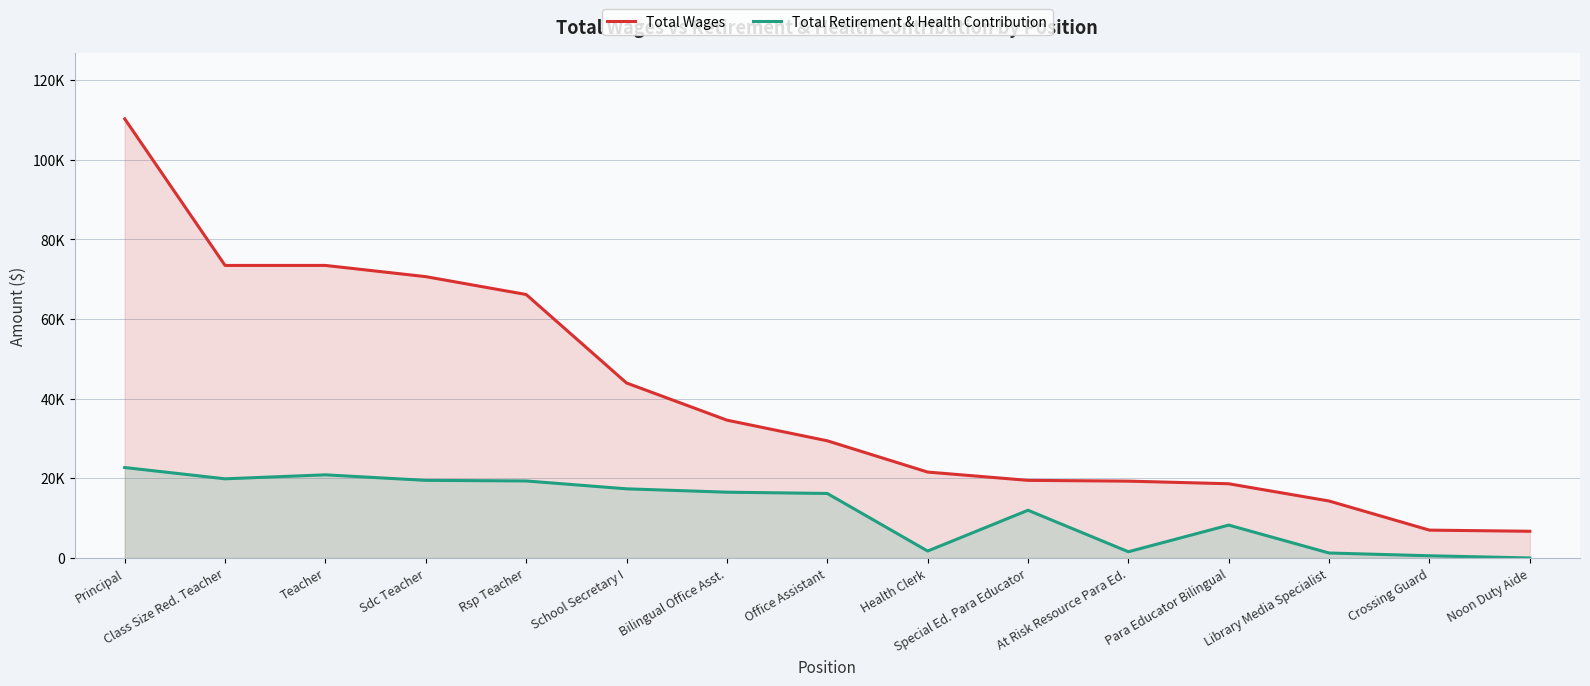

Which series has the largest total across all categories?

Total Wages